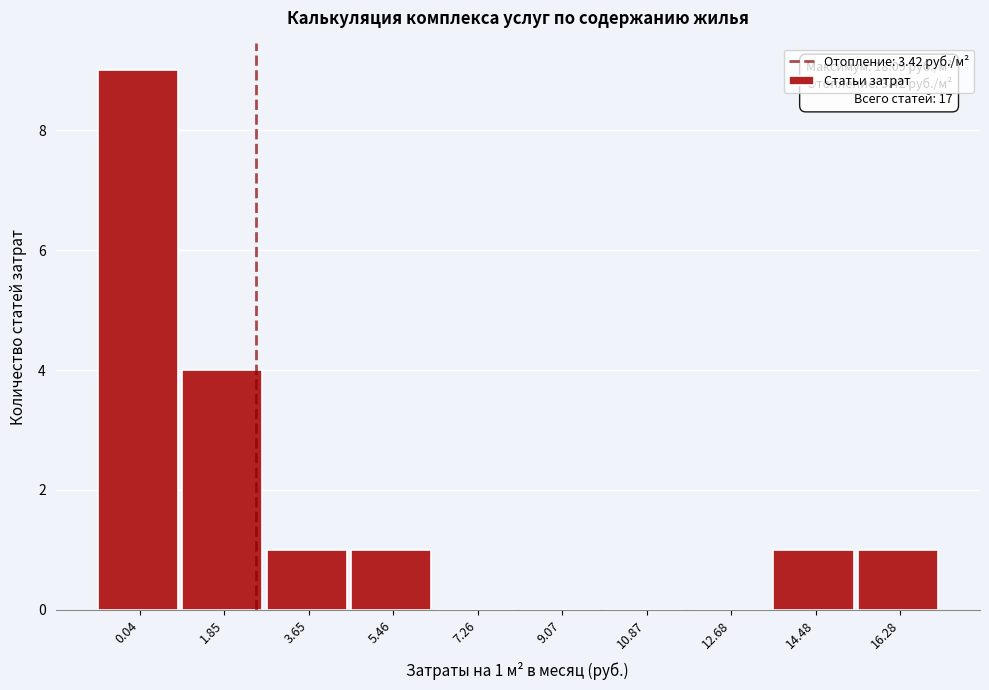

Reading right to left, list all the values displayed in this chart.

16.28=1	14.48=1	12.68=0	10.87=0	9.07=0	7.26=0	5.46=1	3.65=1	1.85=4	0.04=9